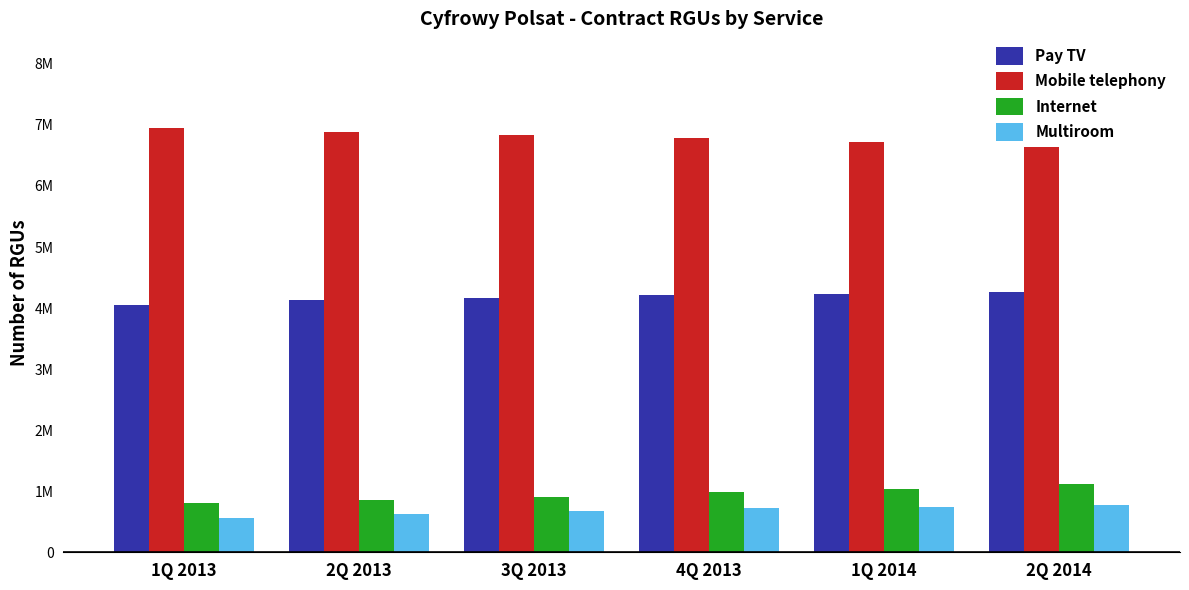

Where is Pay TV nearest to the value 4151568?

3Q 2013